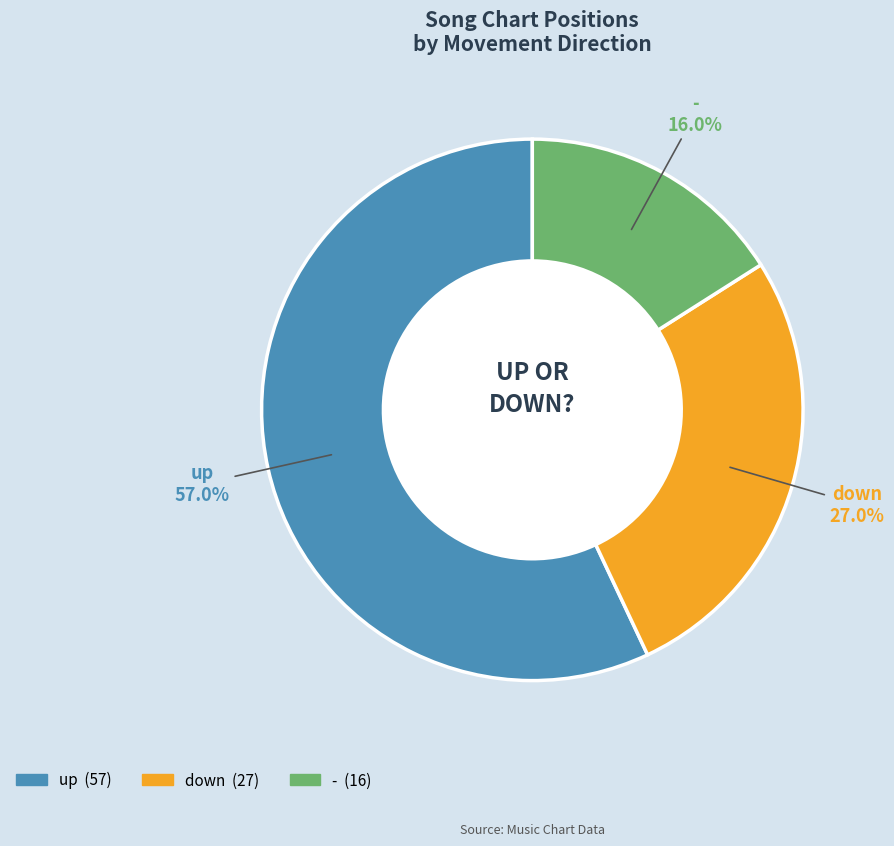

What is the smallest slice in the pie chart?

-